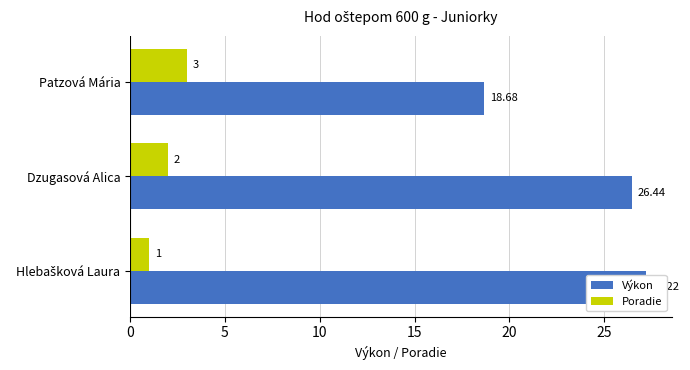

What is the value of the Poradie bar at the 1st from the left?

1.0